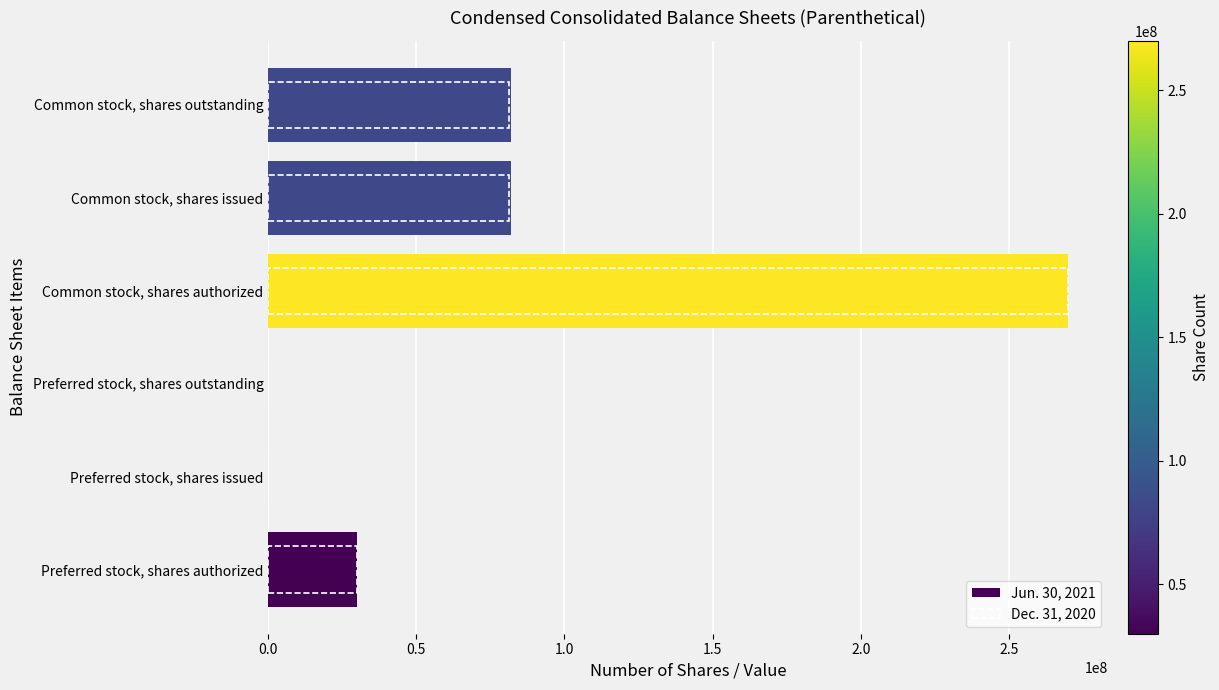

Which series has the widest spread of values?

Jun. 30, 2021